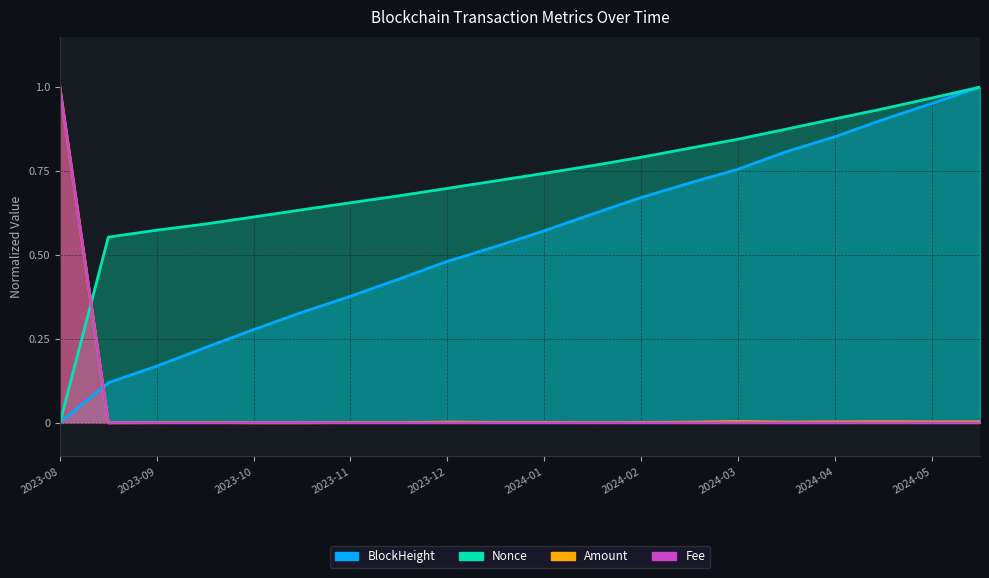

True or false: Fee and Amount intersect in this chart.

False